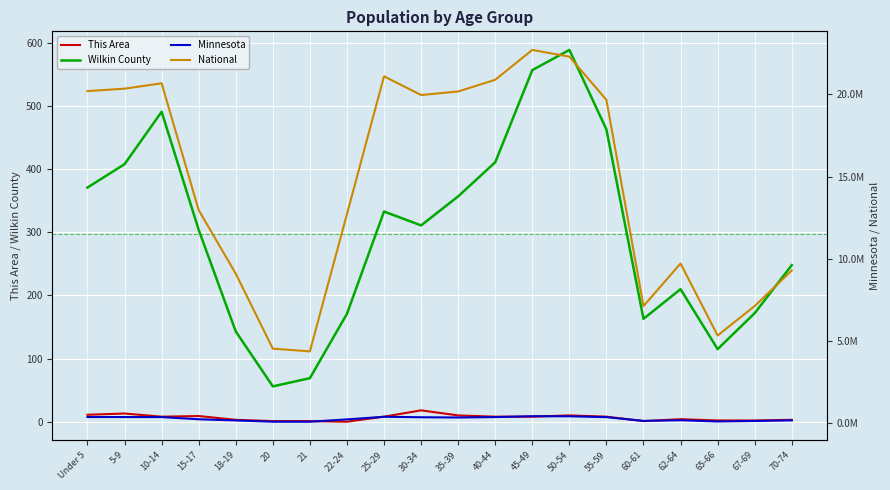

At which label does National first exceed 19664805?

Under 5